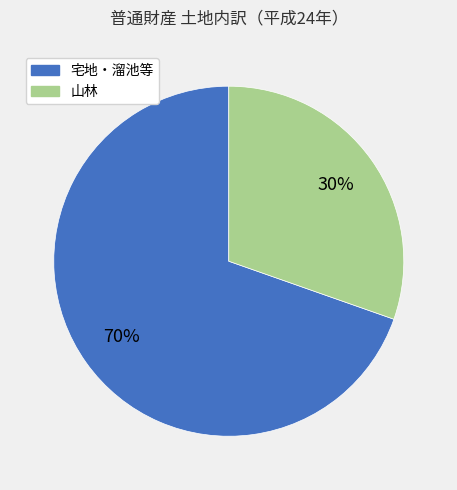

Which category has the biggest portion of the pie?

宅地・溜池等